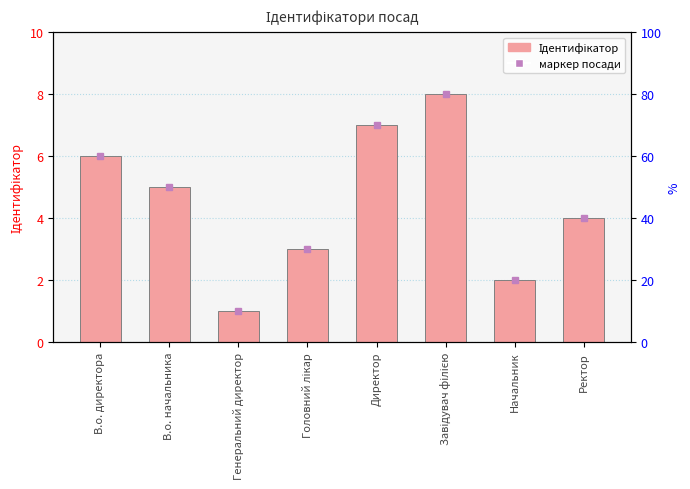

True or false: the data shows 13 at Директор.

False